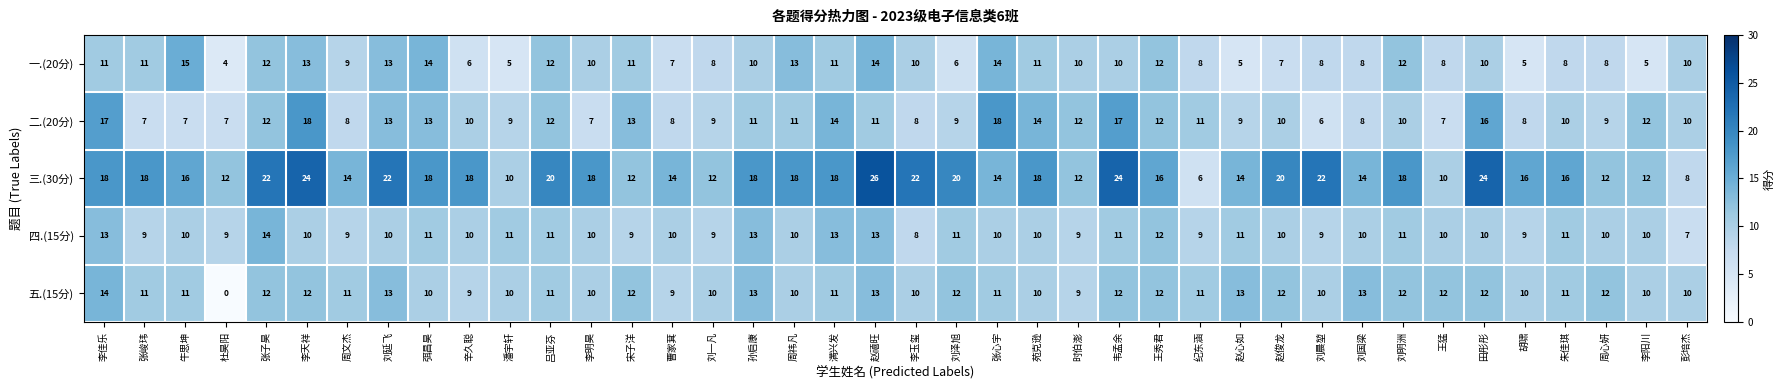

Is it true that 一.(20分) equals 10 at 李明昊?

True